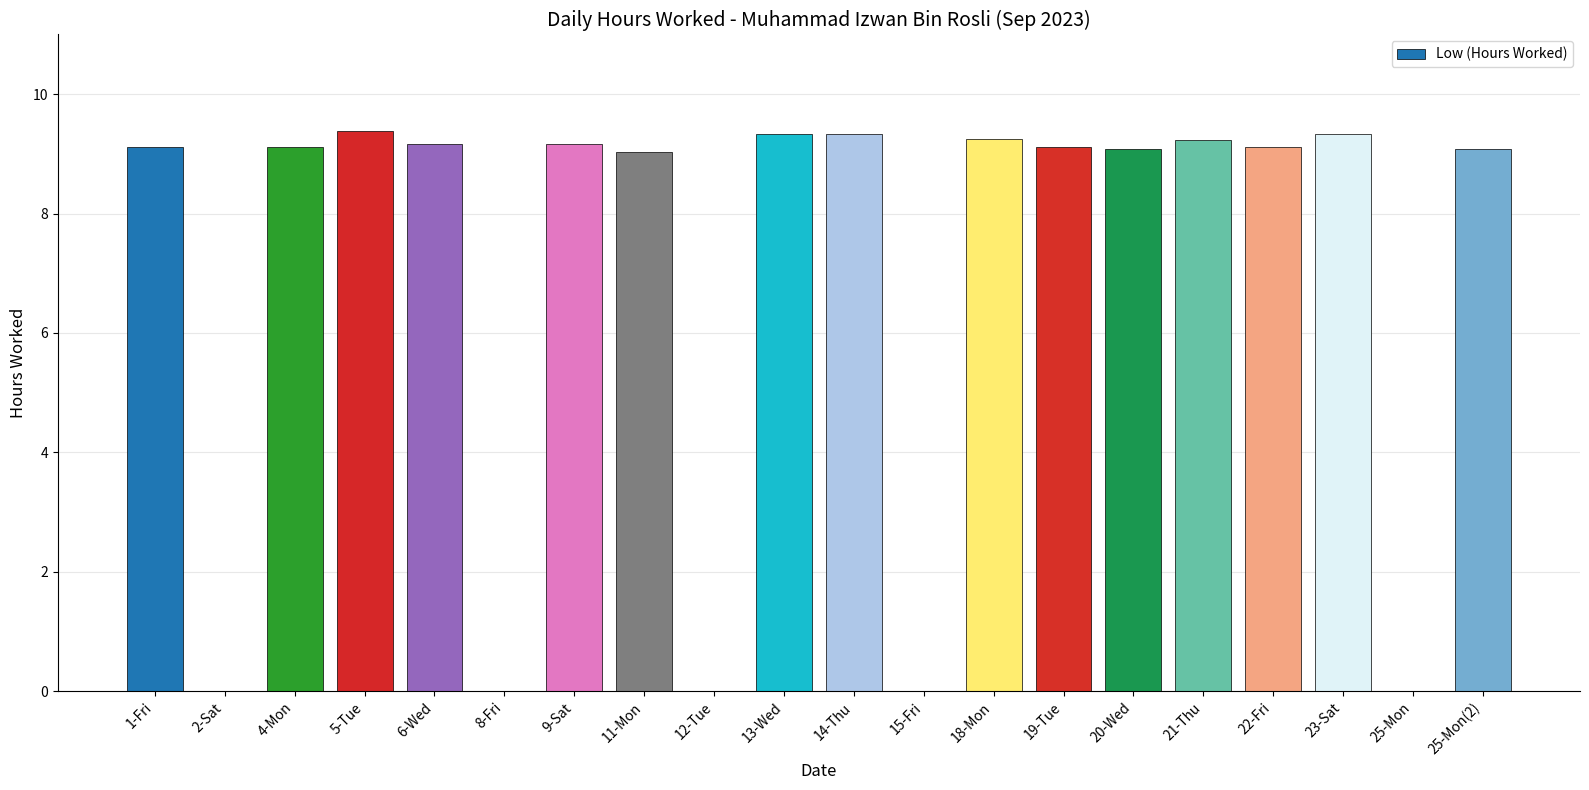

The value at 8-Fri is 6.4. True or false?

False